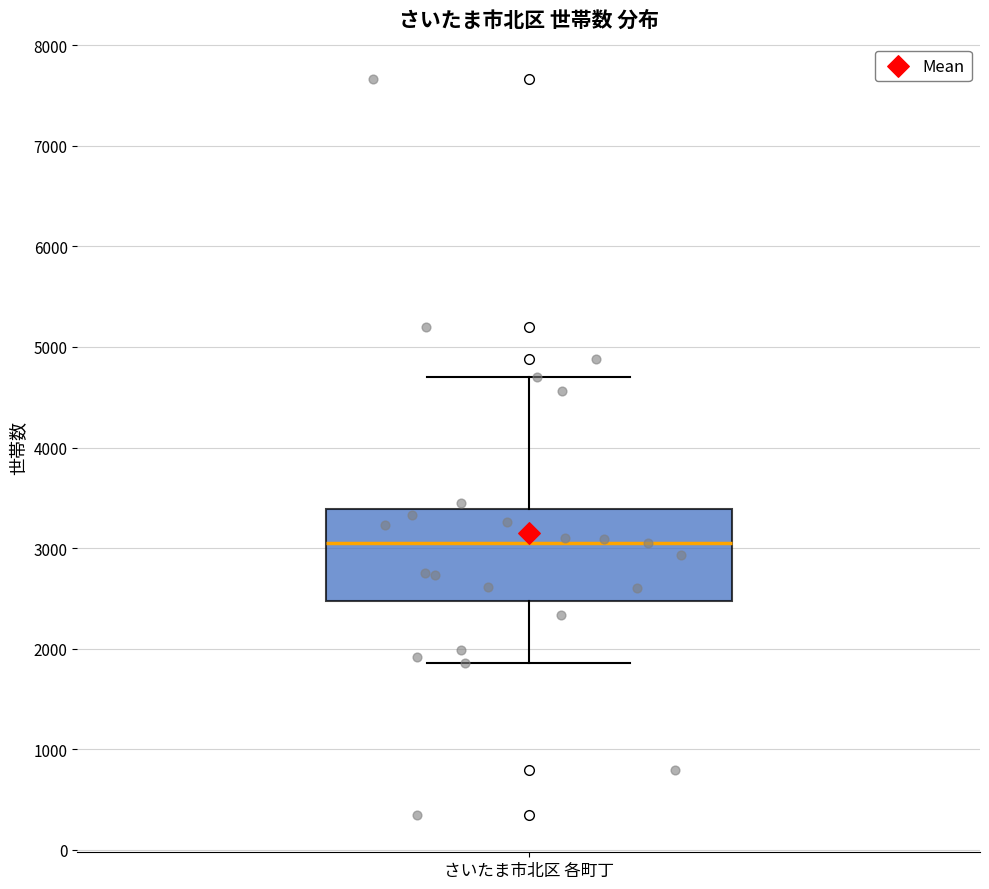

Where does the lower whisker of the box for さいたま市北区 各町丁 end on the y-axis? The values are not printed on the chart, so give them approximately, as read against the axis.

1900